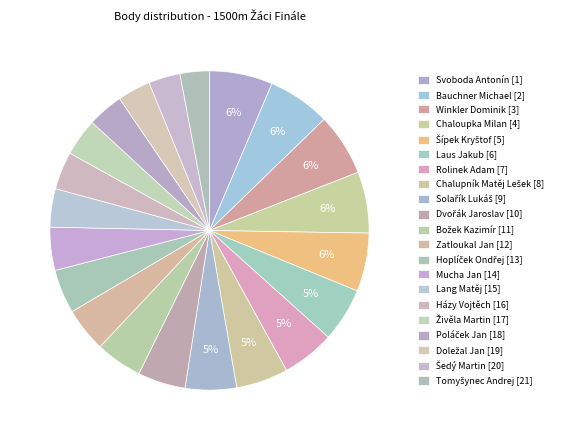

How many segments does this pie chart have?

21